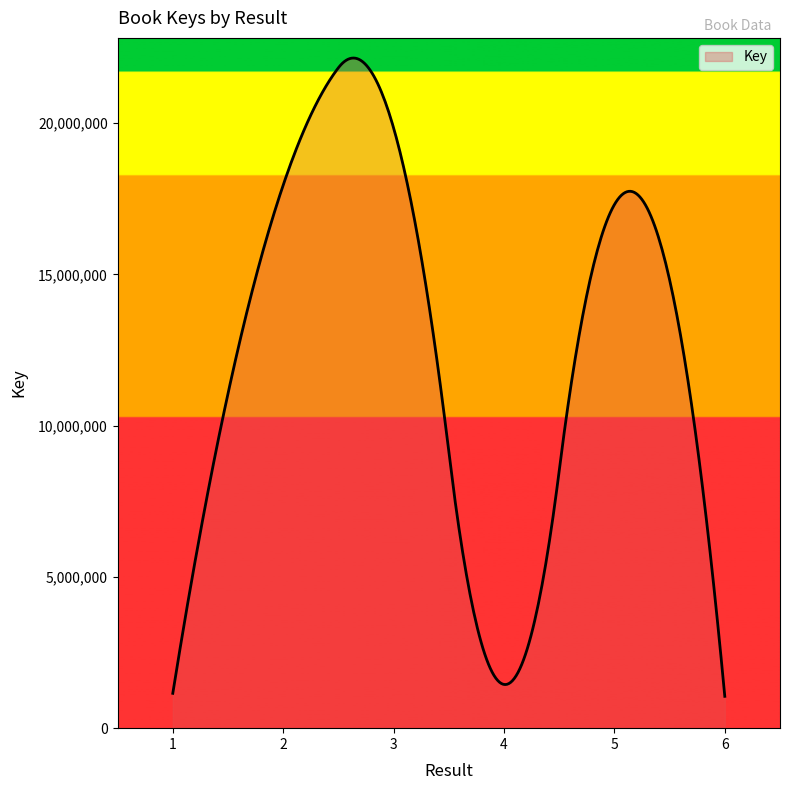

What is the minimum value shown in the chart?

1052483.0